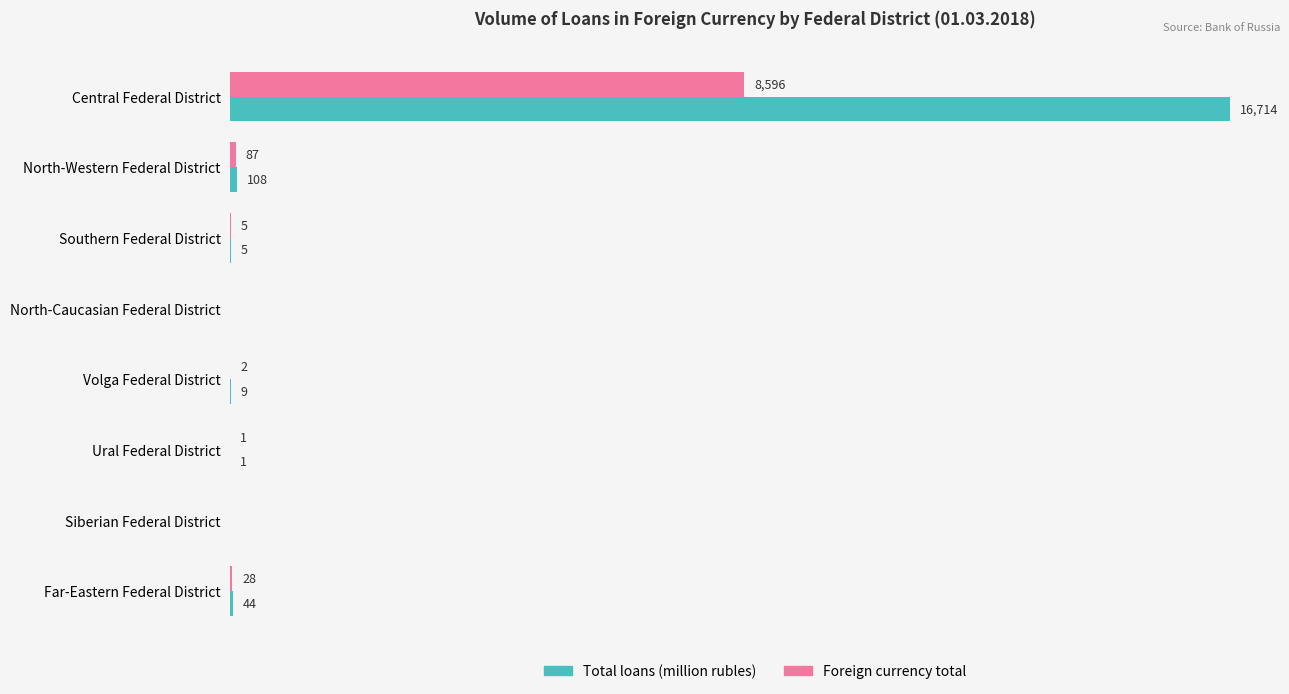

Which series changed the most between Volga Federal District and Ural Federal District?

Total loans (million rubles)